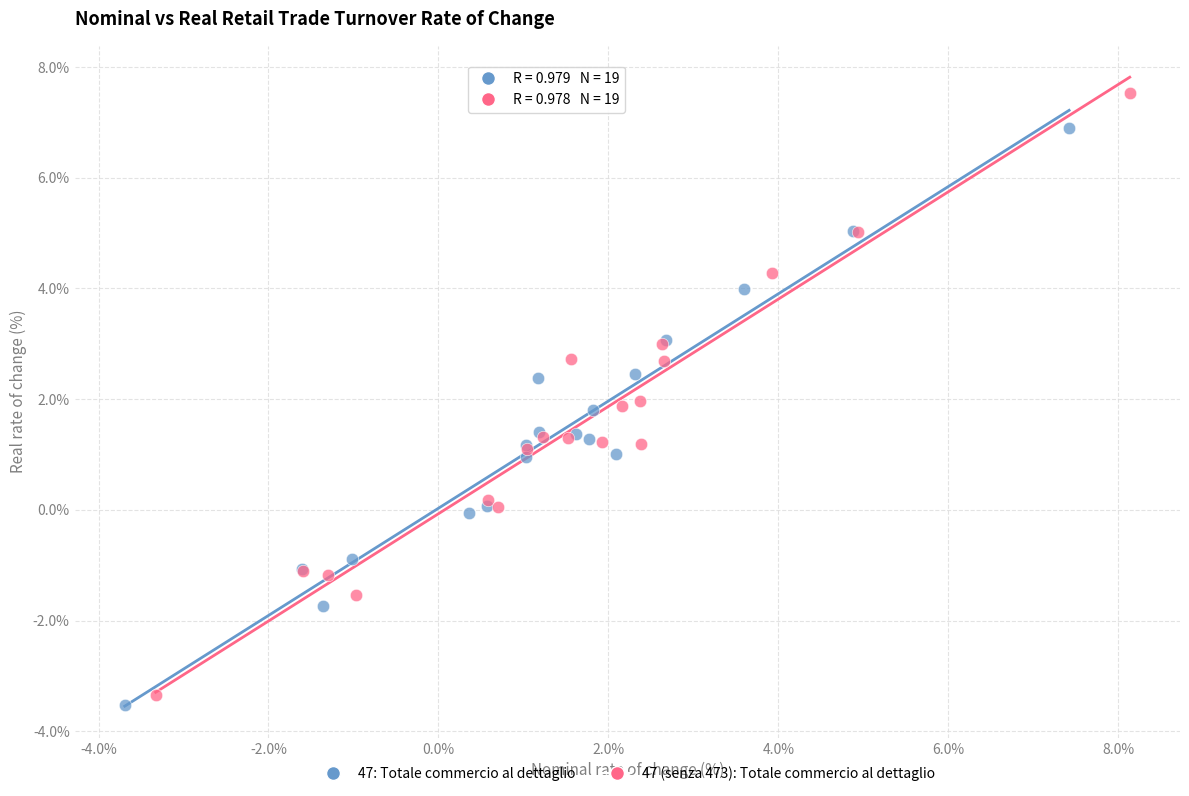

Which series reaches the maximum Y coordinate?

47 (senza 473): Totale commercio al dettaglio